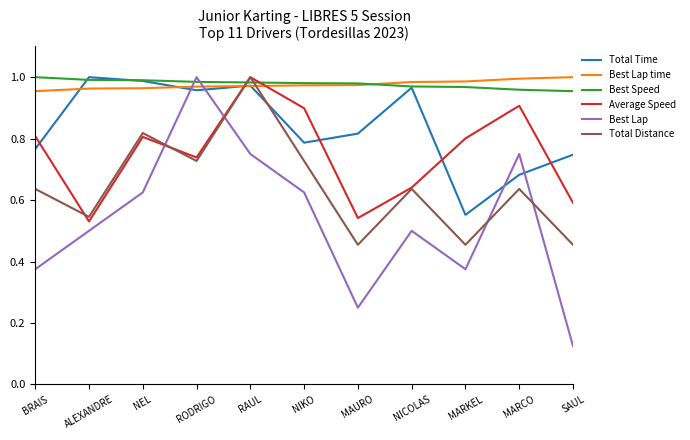

What position from the left is RAUL?

5